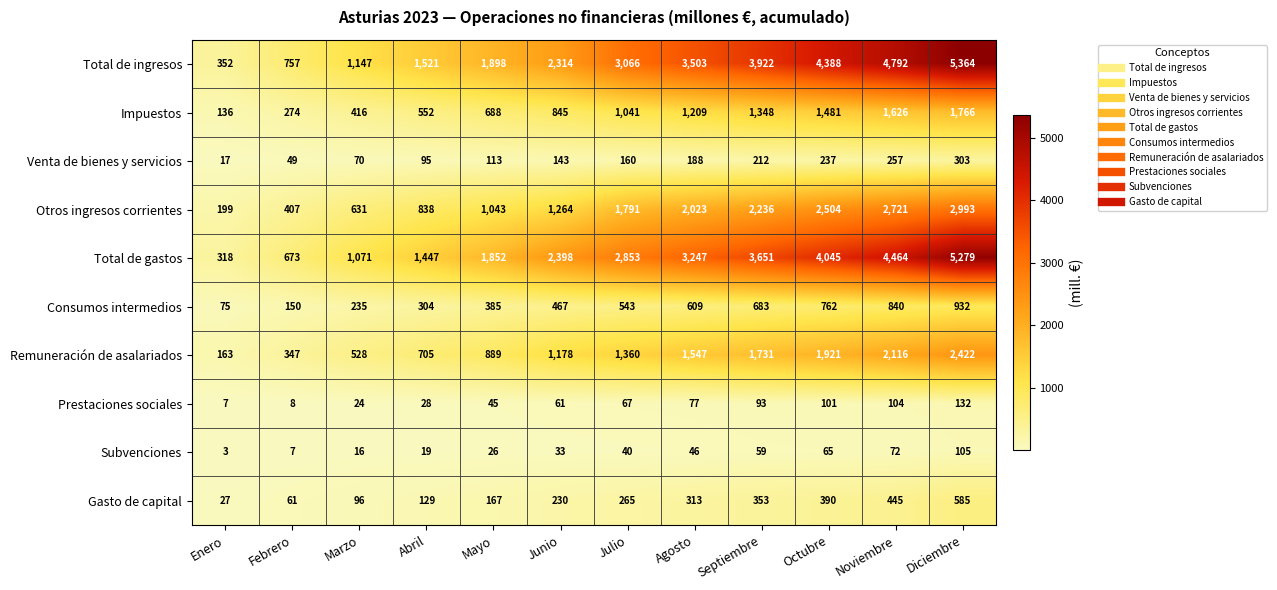

The value of Total de ingresos at Junio is 4045. True or false?

False